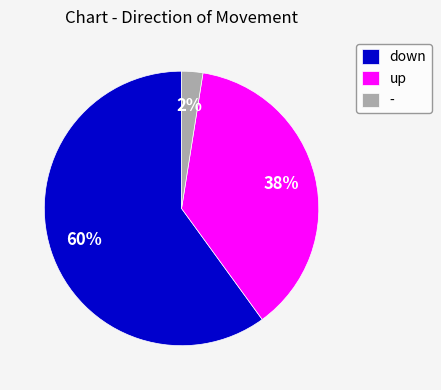

Which has a higher value, - or down?

down